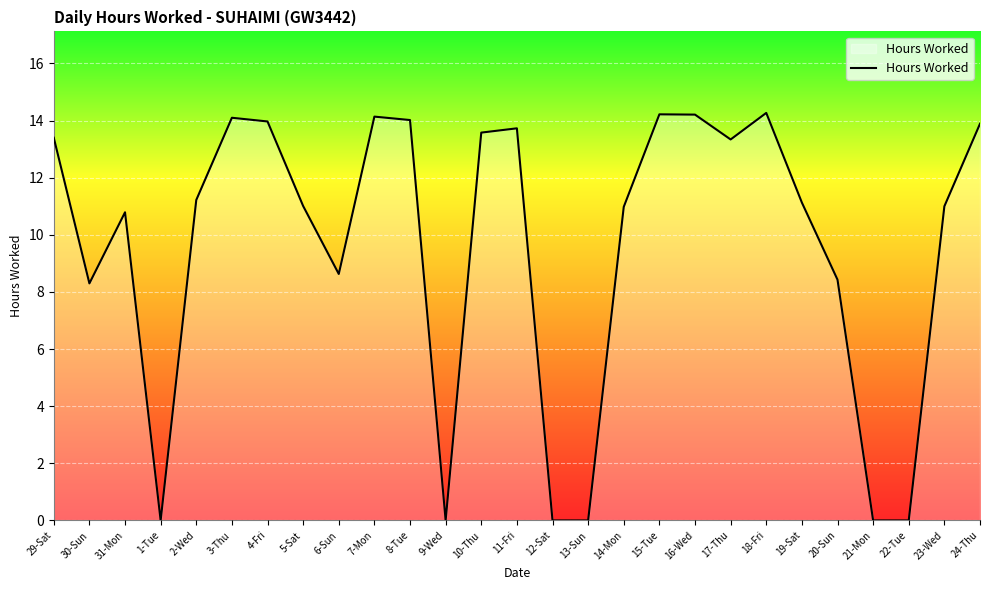

What is the maximum value shown in the chart?

14.3